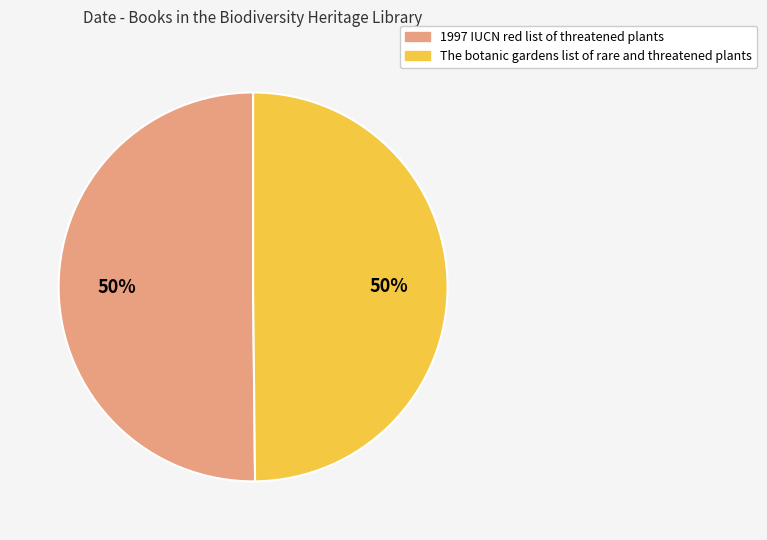

What percentage is the The botanic gardens list of rare and threatened plants slice, to the nearest percent?

50%